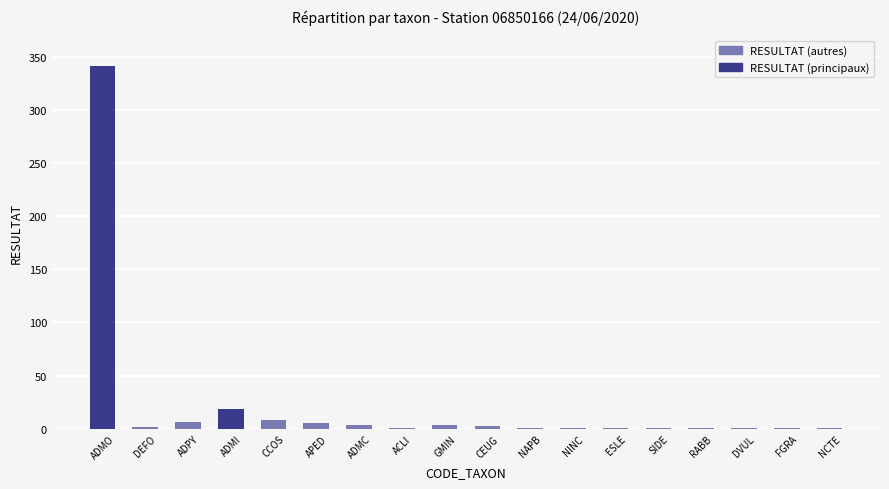

Approximately how many times larger is the value at ESLE compared to CCOS?

0.1